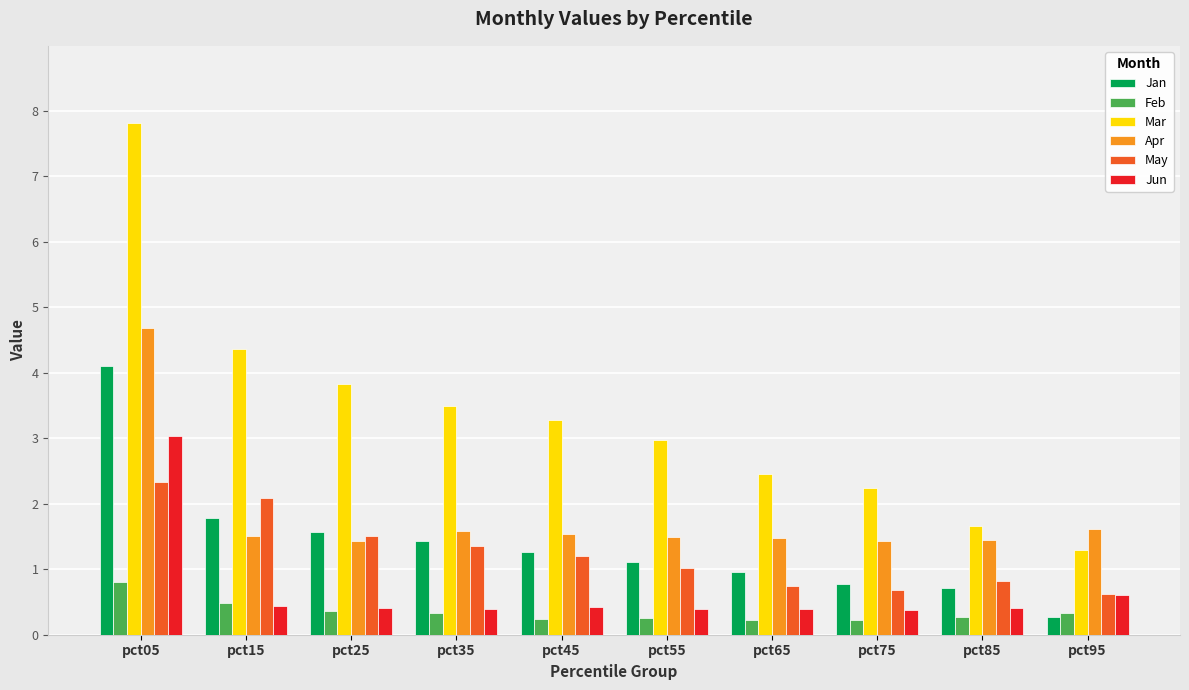

Is the value of Feb at pct85 greater than the value of Apr at pct45?

No